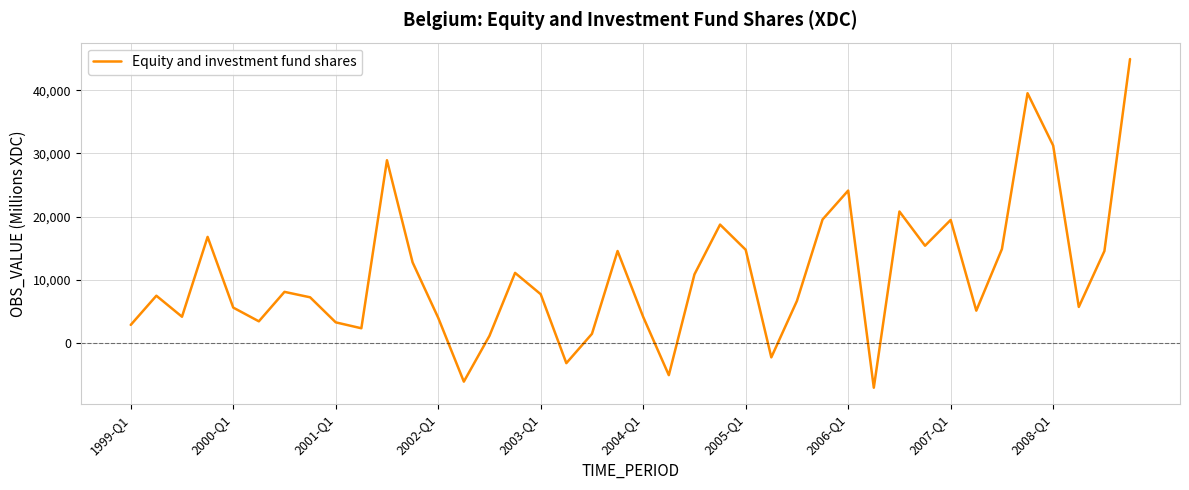

What is the difference between the maximum and minimum values?

51942.3